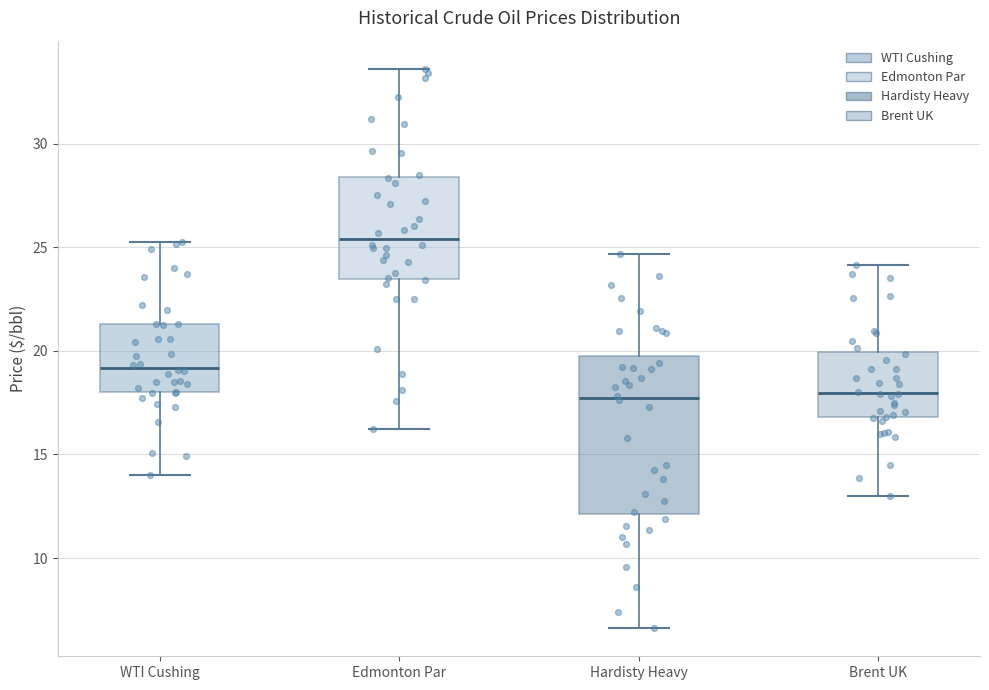

Reading left to right, transcribe this box plot: for each box, give where its median line is, the range the box spans, and where its two whiskers end, as read against the y-axis. The values are not printed on the chart, so give them approximately, as read against the axis.

WTI Cushing: median 19.0, box 18.0 to 21.5, whiskers 14.0 to 25.5
Edmonton Par: median 25.5, box 23.5 to 28.5, whiskers 16.0 to 33.5
Hardisty Heavy: median 17.5, box 12.0 to 20.0, whiskers 6.5 to 24.5
Brent UK: median 18.0, box 17.0 to 20.0, whiskers 13.0 to 24.0